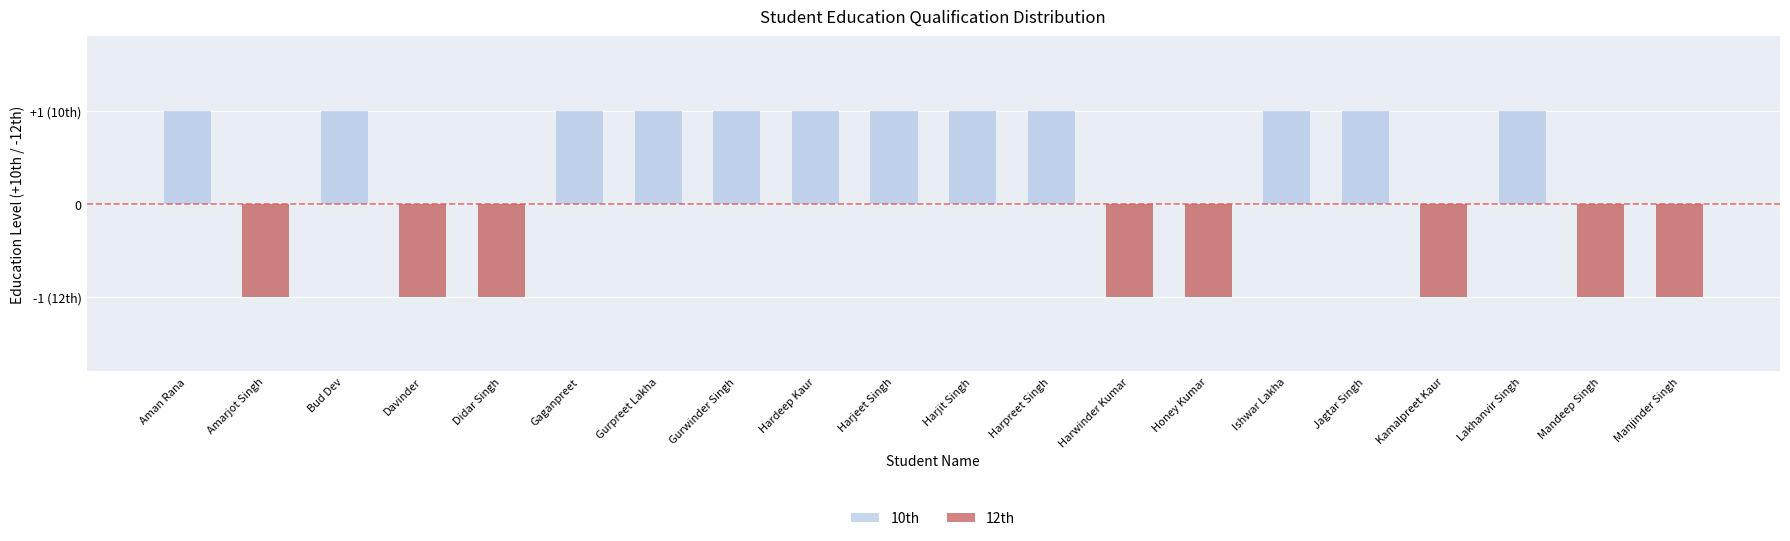

What is the value of the 10th bar at the 9th from the left?

1